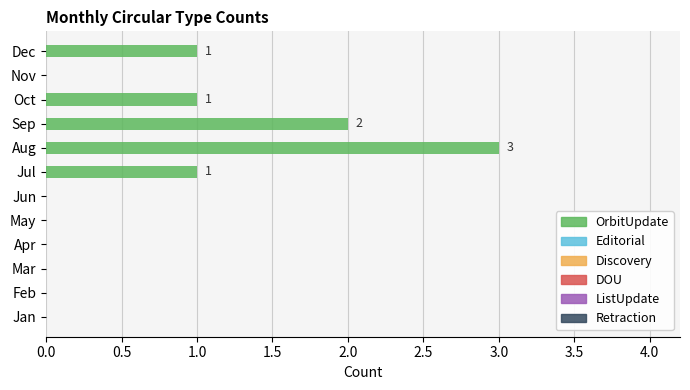

What is the maximum value shown in the chart?

3